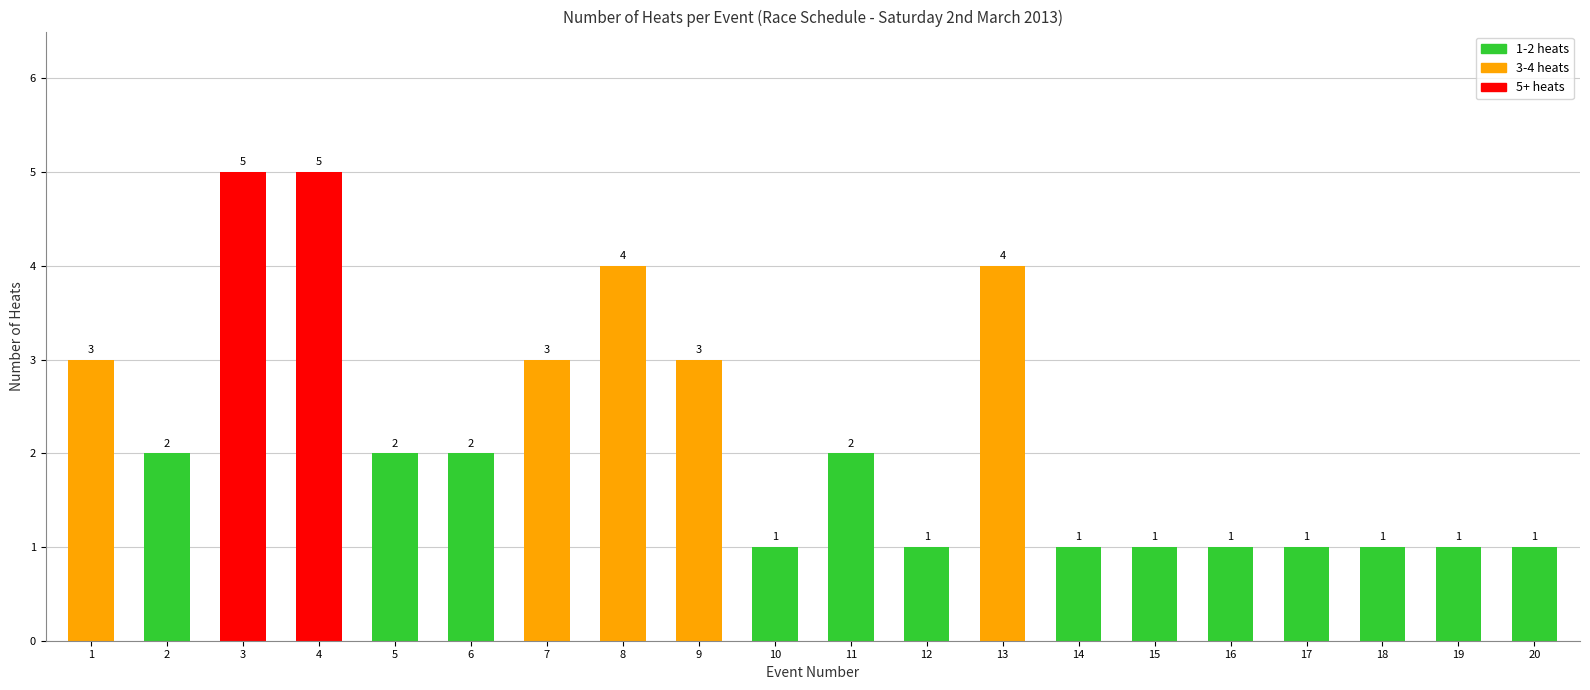

What is the ratio of the value at 12 to the value at 20?

1.0